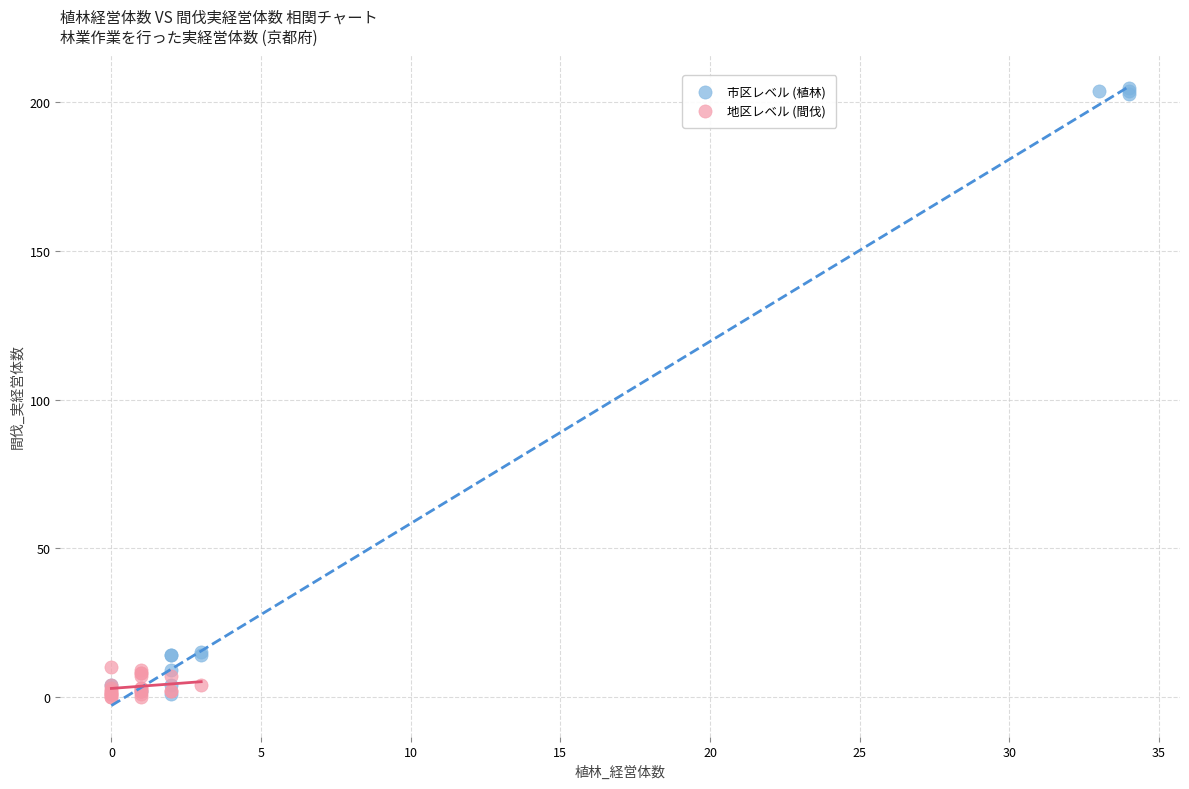

Which series contains the highest Y value?

市区レベル (植林)